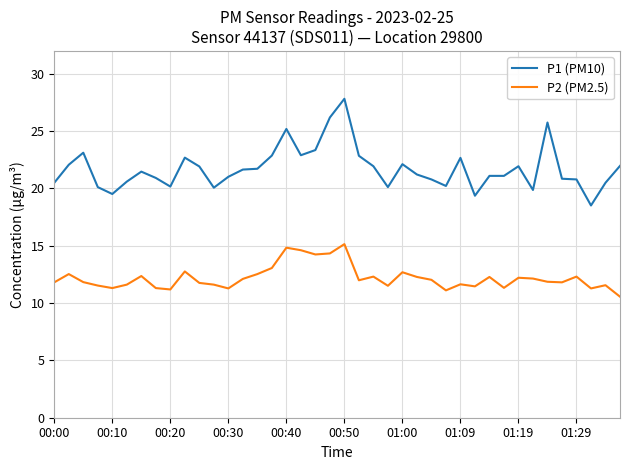

What is the difference between the maximum and minimum values in the P2 (PM2.5) series?

4.6